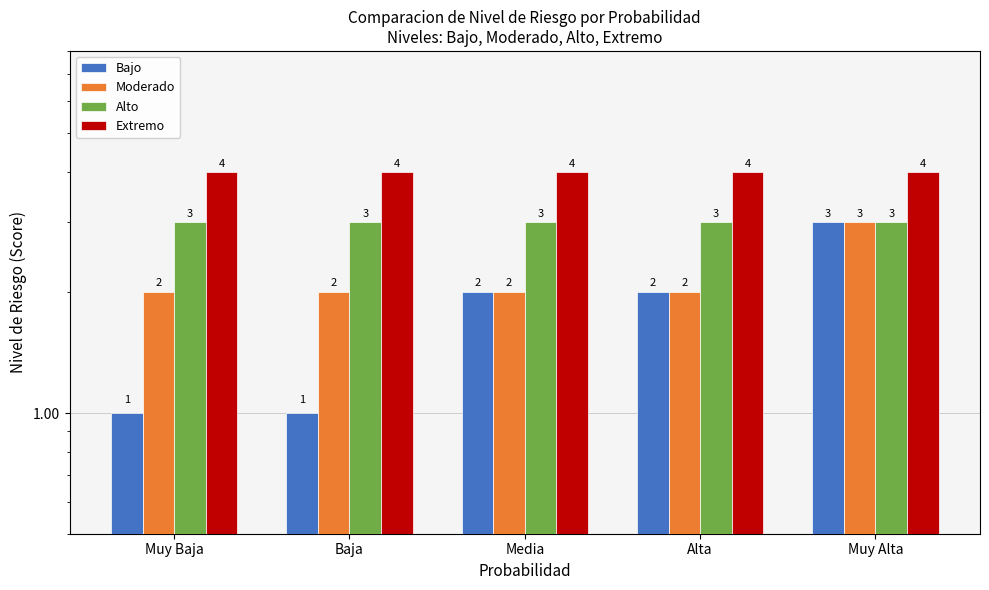

What is the value of the Moderado bar at the 5th from the left?

3